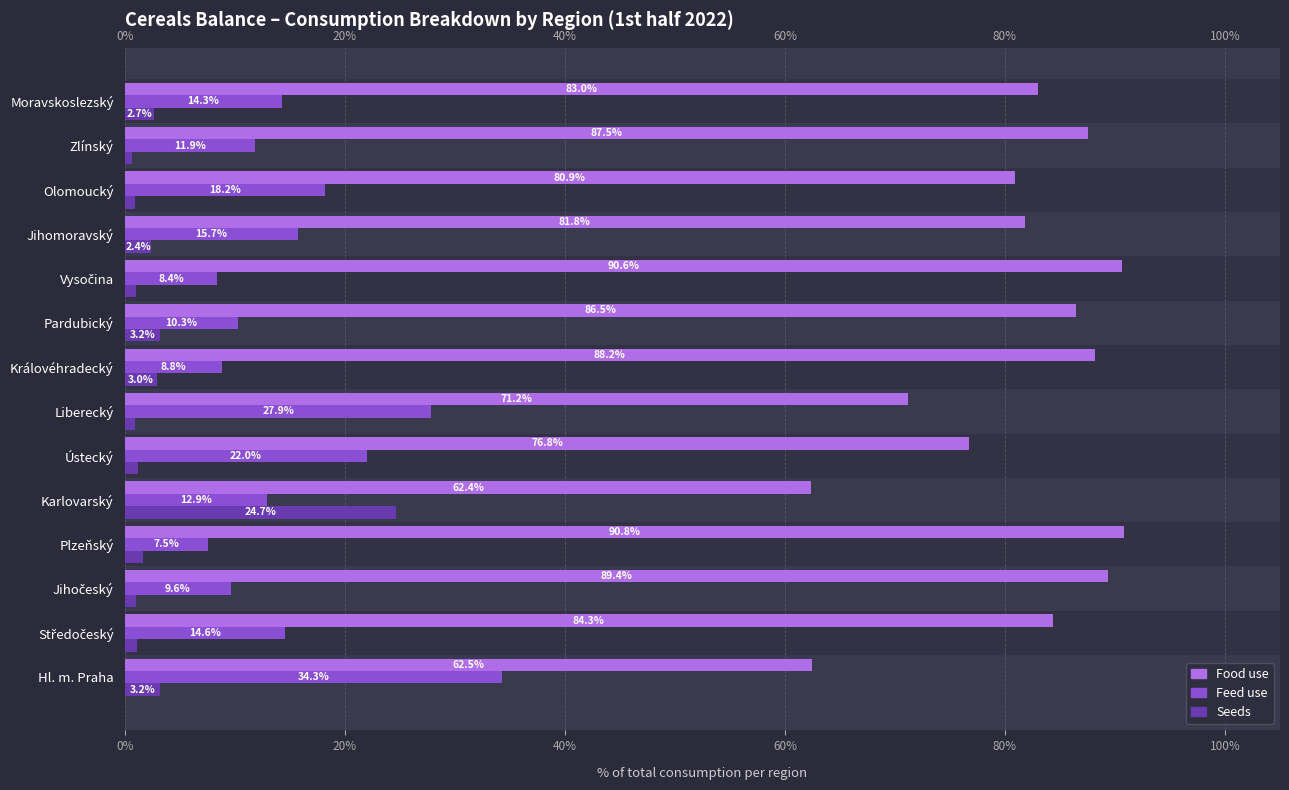

What is the sum of all Seeds values?

47.6